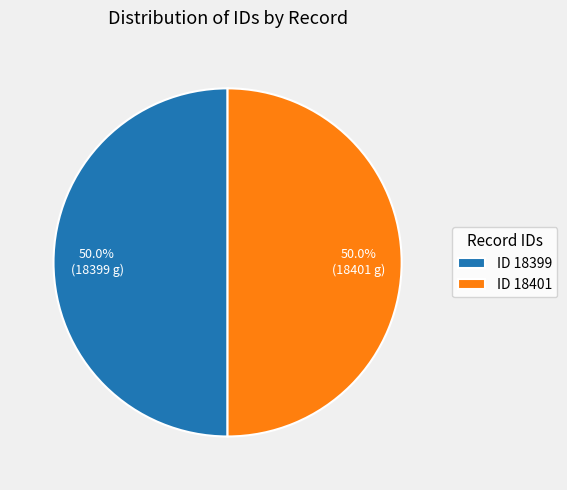

How much of the chart is everything except ID 18399?

50.0%